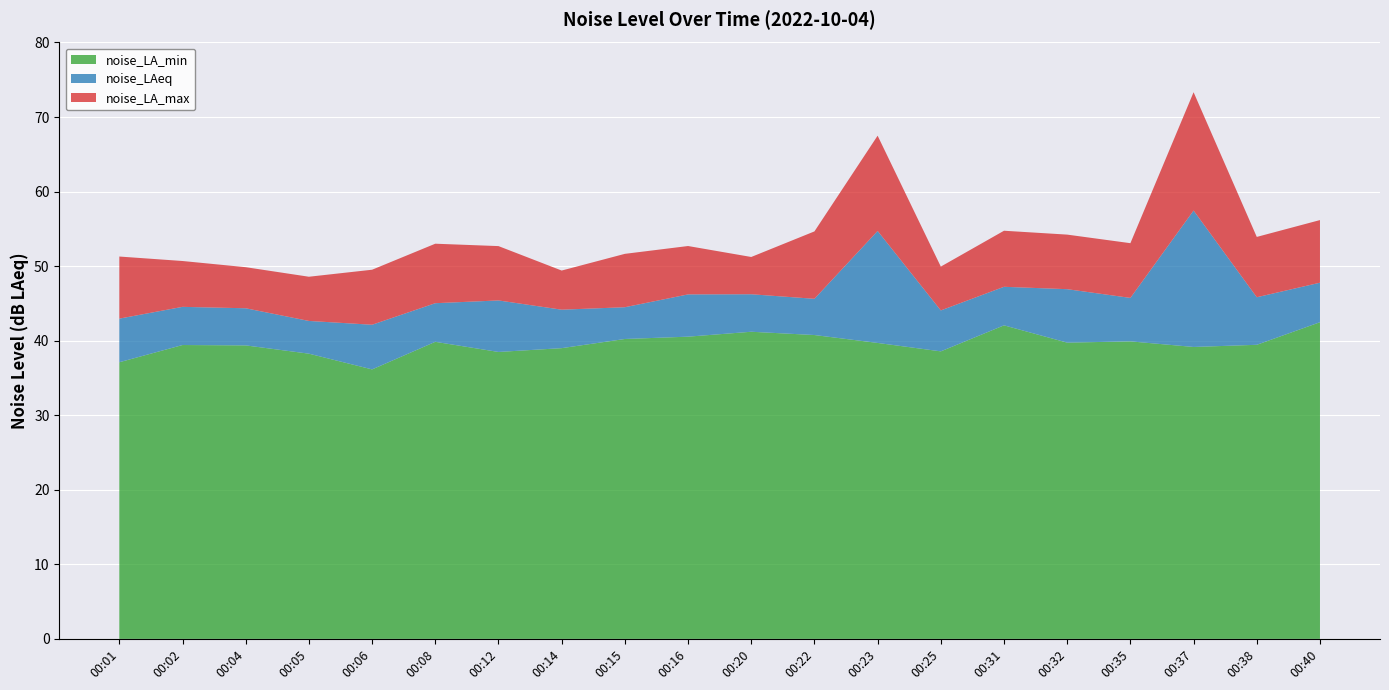

Reading left to right, extract all data points from this chart.

noise_LA_max: 51.3	50.7	49.9	48.6	49.5	53.0	52.7	49.4	51.6	52.7	51.2	54.7	67.5	49.9	54.8	54.2	53.1	73.3	53.9	56.2
noise_LAeq: 43.0	44.5	44.4	42.6	42.1	45.0	45.4	44.2	44.5	46.2	46.2	45.6	54.7	44.1	47.2	46.9	45.7	57.5	45.8	47.8
noise_LA_min: 37.1	39.4	39.4	38.3	36.1	39.9	38.5	39.0	40.2	40.5	41.2	40.8	39.7	38.6	42.1	39.7	39.9	39.2	39.5	42.5